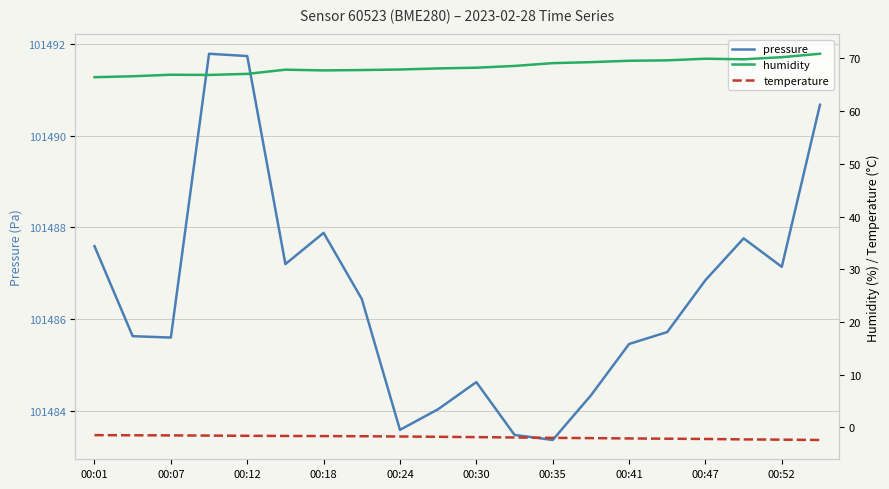

True or false: pressure has a value of 101483.6 at 00:24.

True